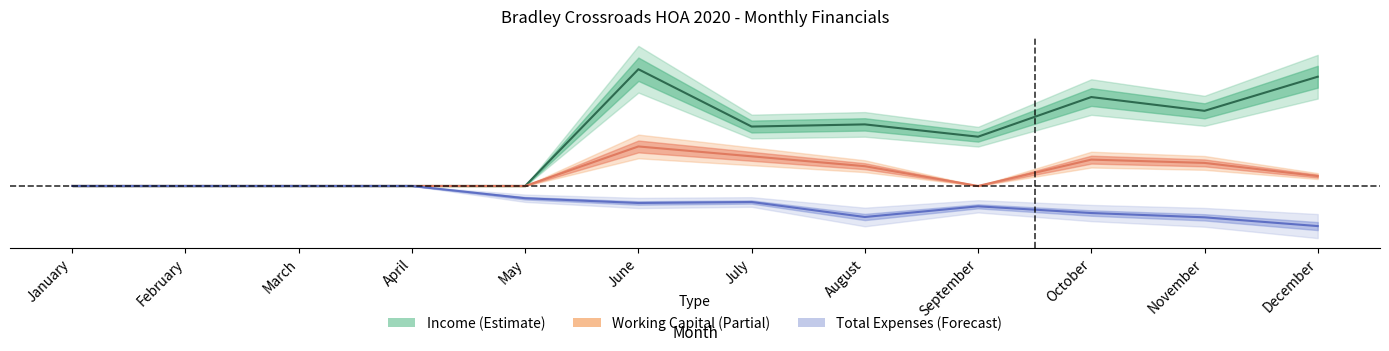

Rank the series at March from highest to lowest value.

Income, Working Capital, Total Expenses